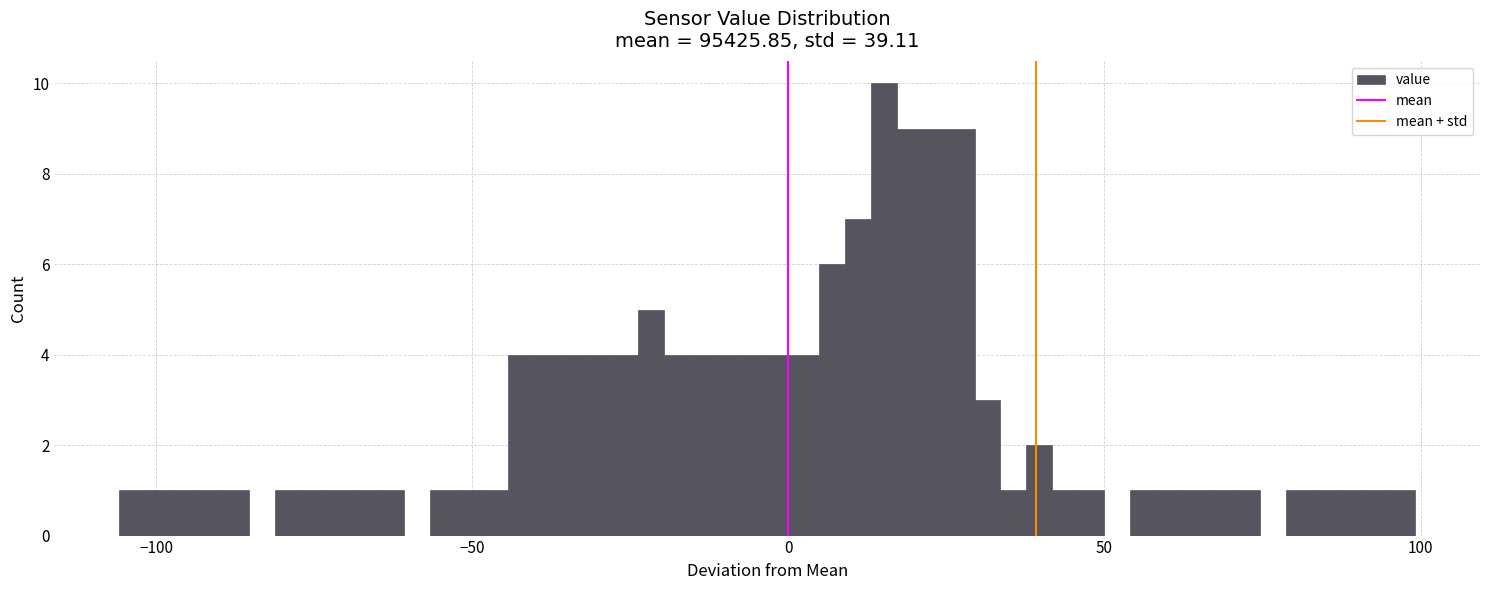

Read against the x-axis, roughly where is the centre of the tallest bar?

15